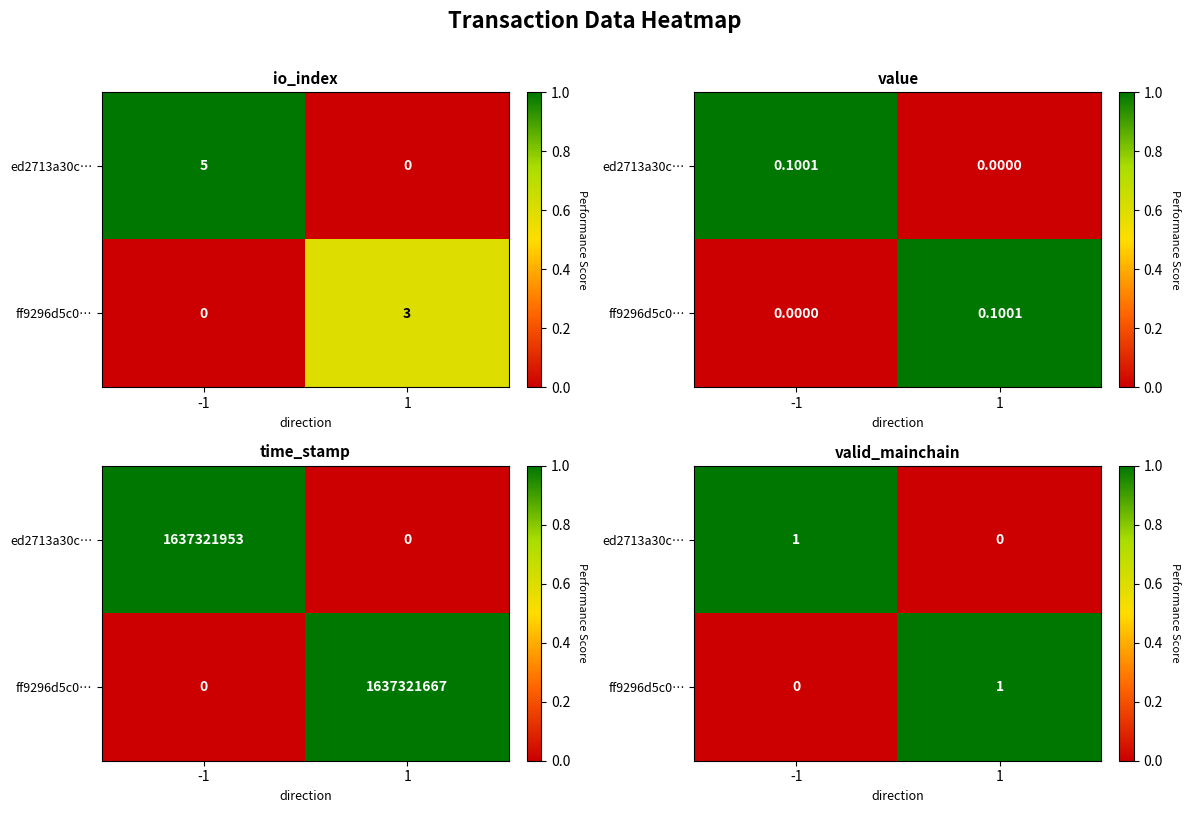

How many categories are shown in the chart?

2